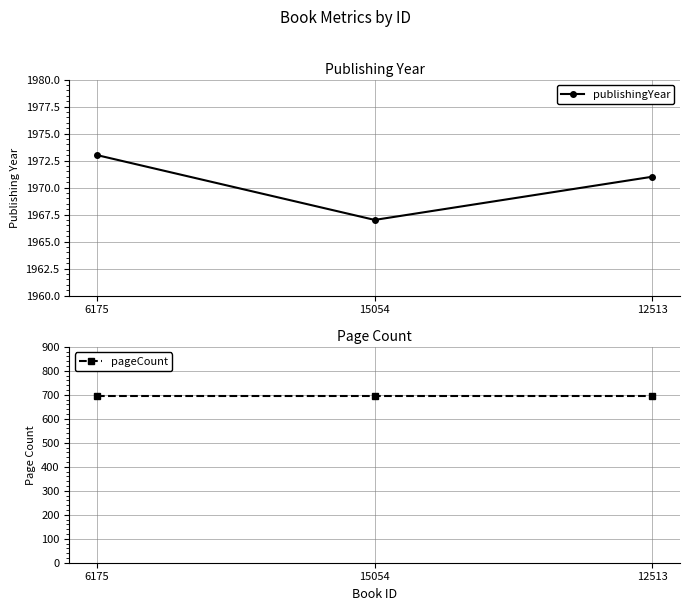

List the labels in order of publishingYear value, largest first.

6175, 12513, 15054